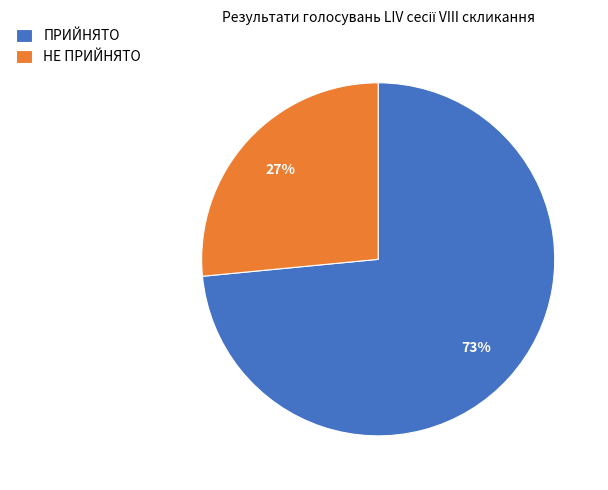

Which category has the biggest portion of the pie?

ПРИЙНЯТО